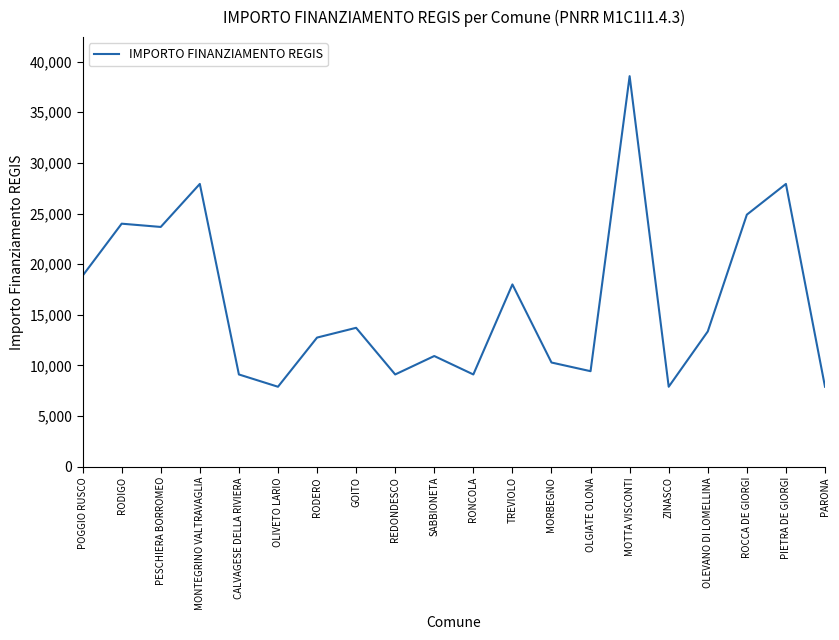

The value at SABBIONETA is 15475. True or false?

False